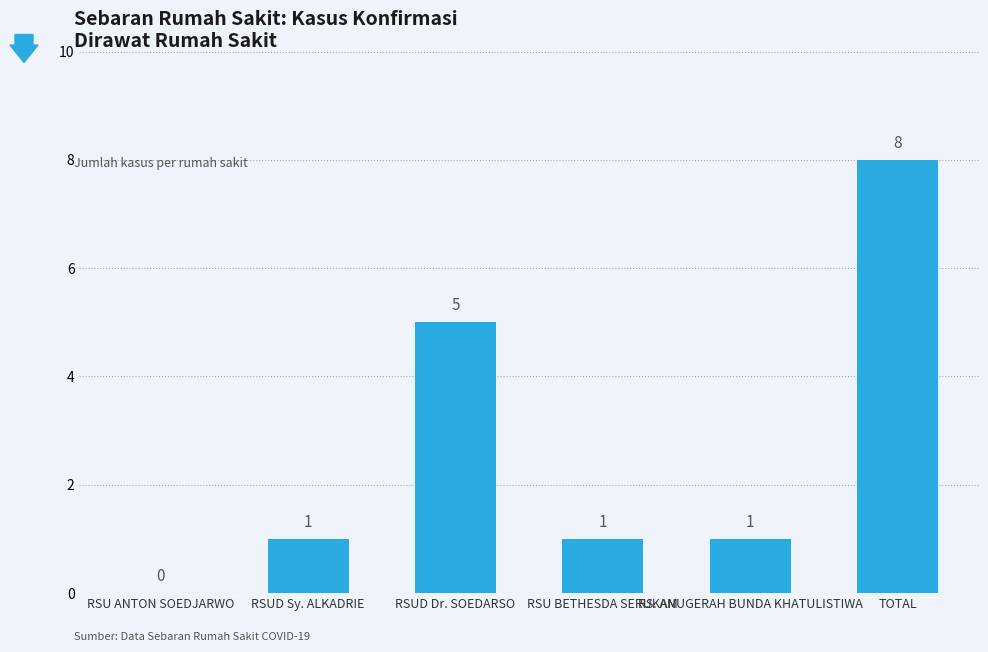

What value does the data have at RSUD Dr. SOEDARSO?

5